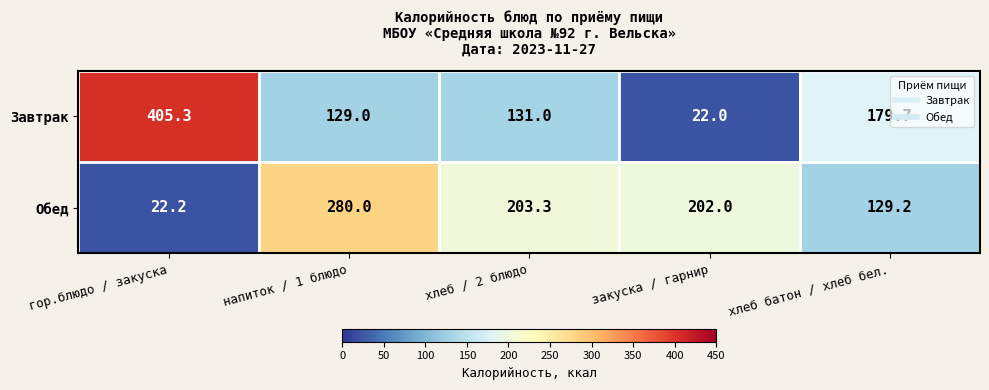

Rank the series by their average value, from lowest to highest.

Обед, Завтрак